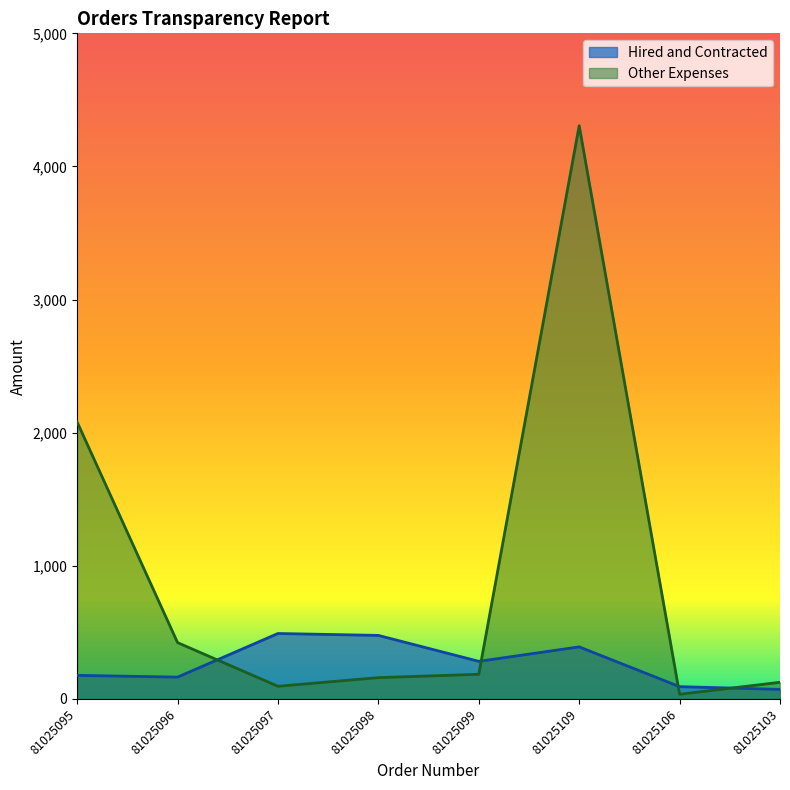

How many interior local peaks does the Other Expenses series have?

1